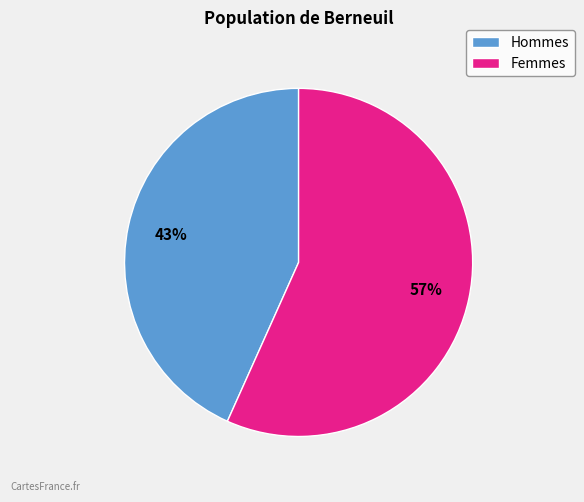

Is there any slice that represents more than half of the pie?

Yes